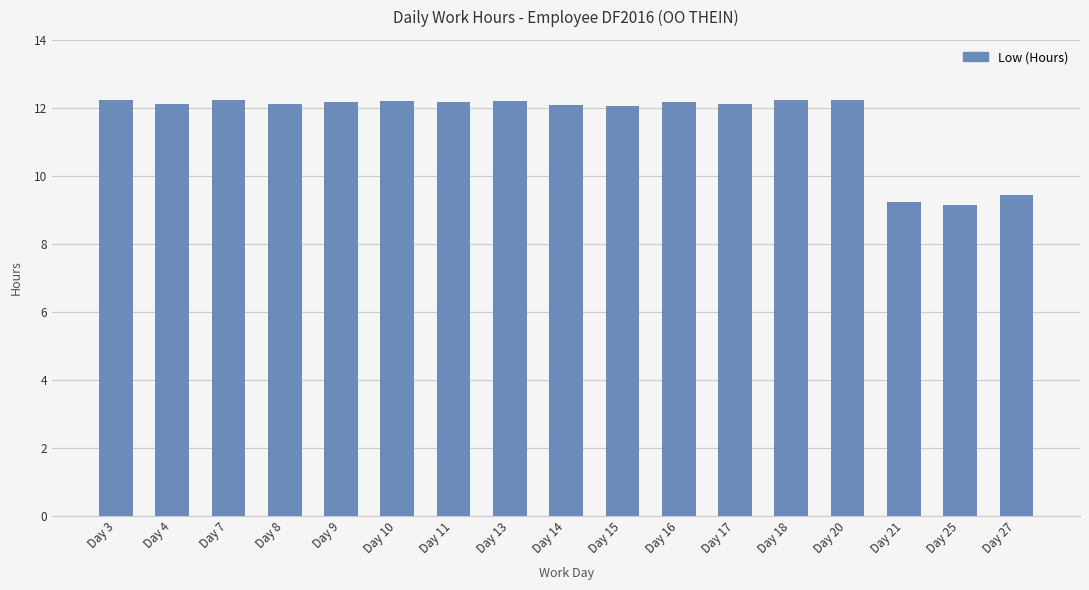

What is the smallest value displayed?

9.1